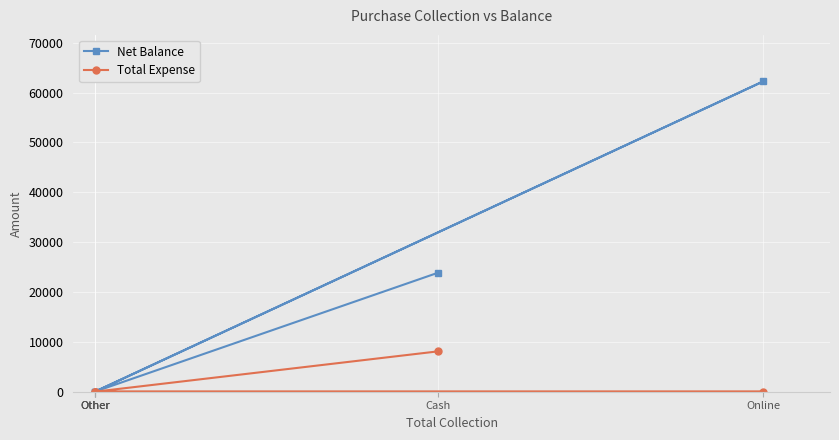

The Net Balance series shows 33371 at Other. True or false?

False